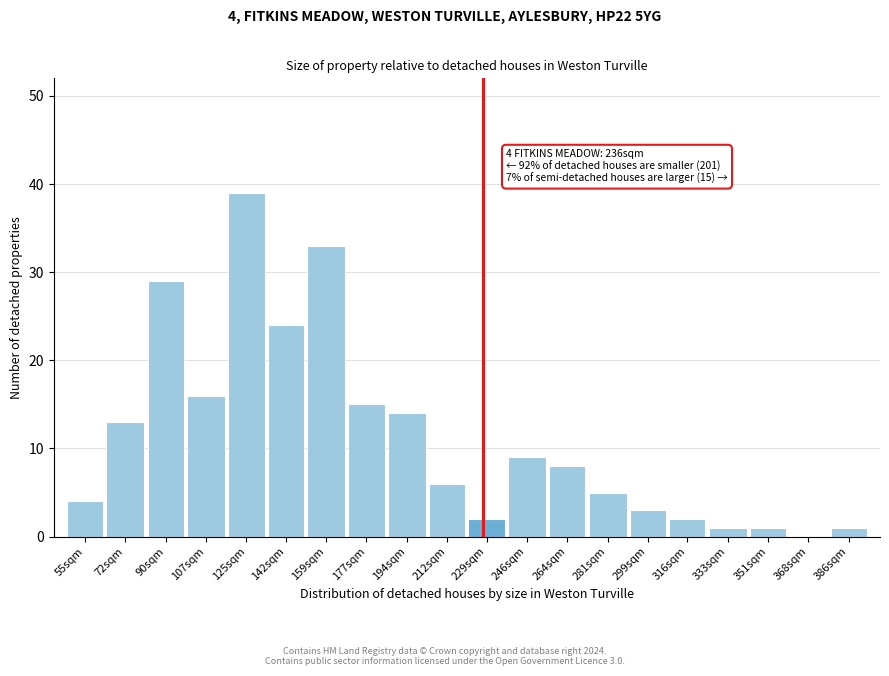

Reading left to right, transcribe all the data shown in this chart.

55sqm=4	72sqm=13	90sqm=29	107sqm=16	125sqm=39	142sqm=24	159sqm=33	177sqm=15	194sqm=14	212sqm=6	229sqm=2	246sqm=9	264sqm=8	281sqm=5	299sqm=3	316sqm=2	333sqm=1	351sqm=1	368sqm=0	386sqm=1